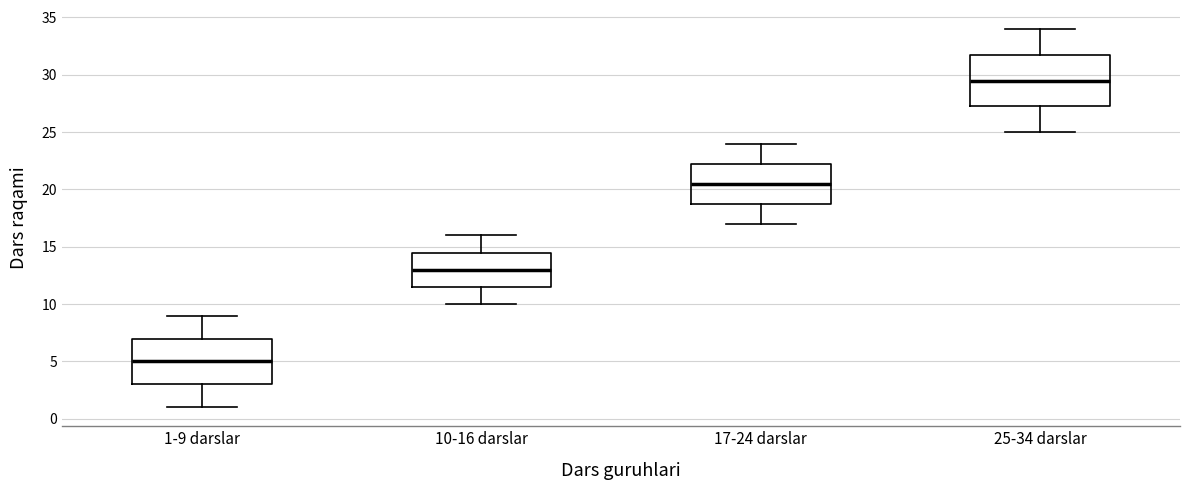

Reading left to right, read every box against the y-axis: the position of its median line, the range the box covers, and the ends of its whiskers. The values are not printed on the chart, so give them approximately, as read against the axis.

1-9 darslar: median 5.0, box 3.0 to 7.0, whiskers 1.0 to 9.0
10-16 darslar: median 13.0, box 11.5 to 14.5, whiskers 10.0 to 16.0
17-24 darslar: median 20.5, box 19.0 to 22.5, whiskers 17.0 to 24.0
25-34 darslar: median 29.5, box 27.5 to 32.0, whiskers 25.0 to 34.0